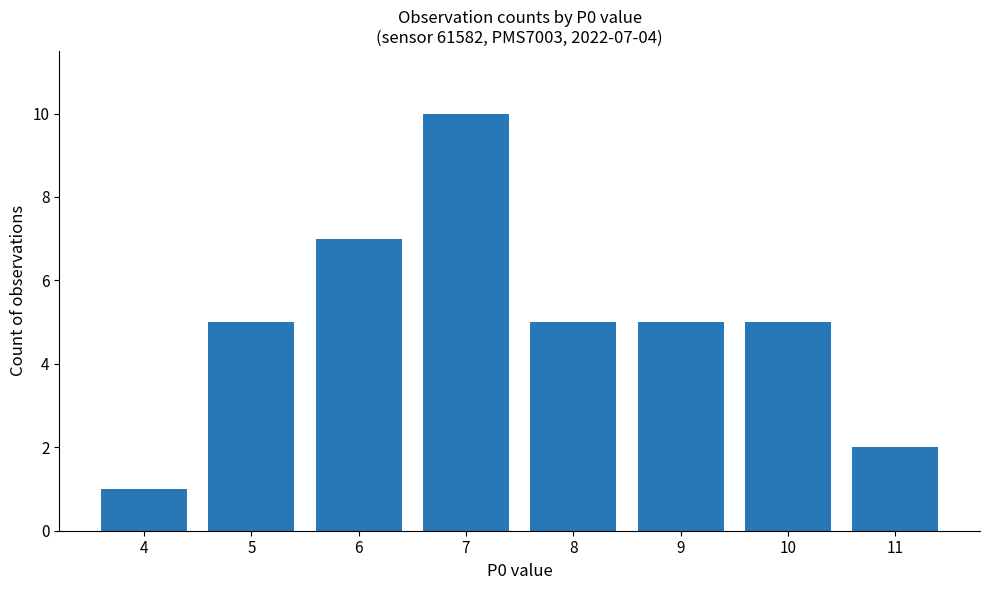

Reading right to left, list all the values displayed in this chart.

11=2	10=5	9=5	8=5	7=10	6=7	5=5	4=1